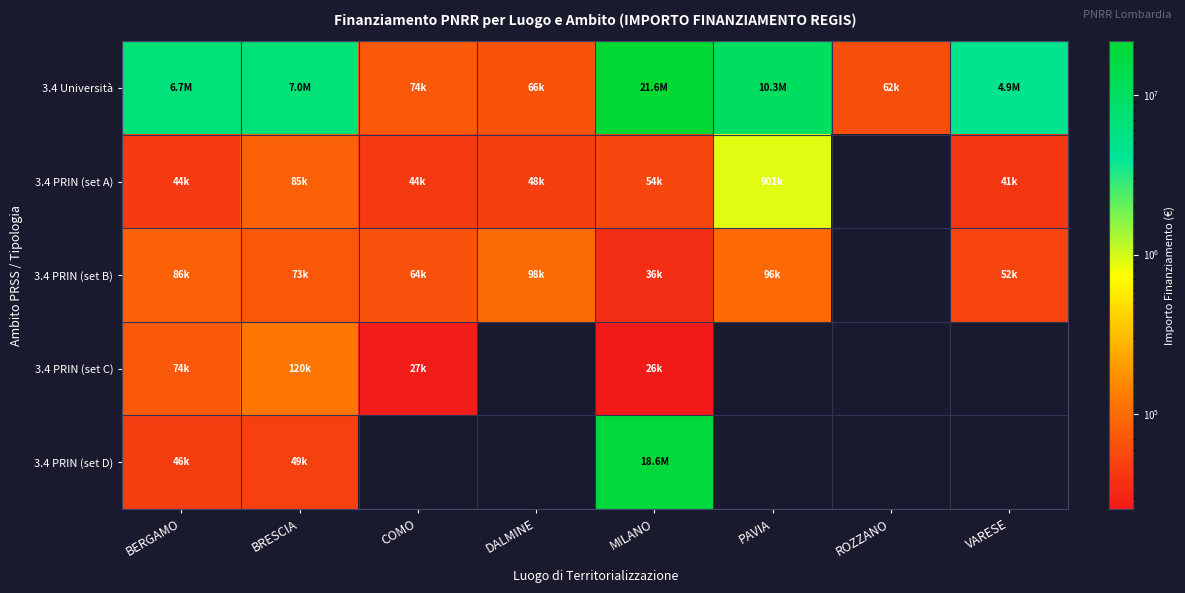

True or false: 3.4 PRIN (set C) has a value of 160826.5 at BRESCIA.

False